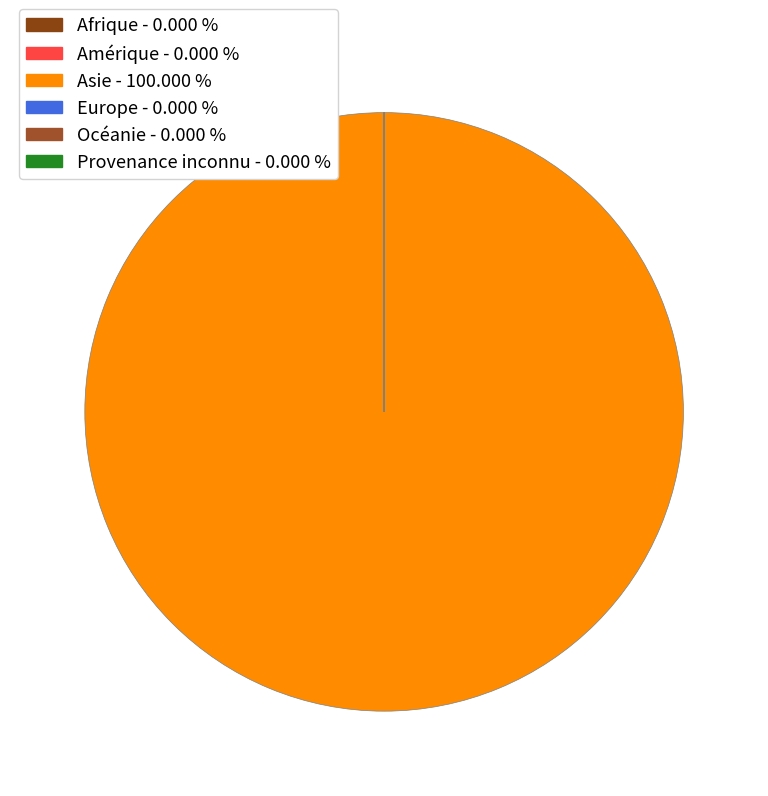

How many segments does this pie chart have?

6